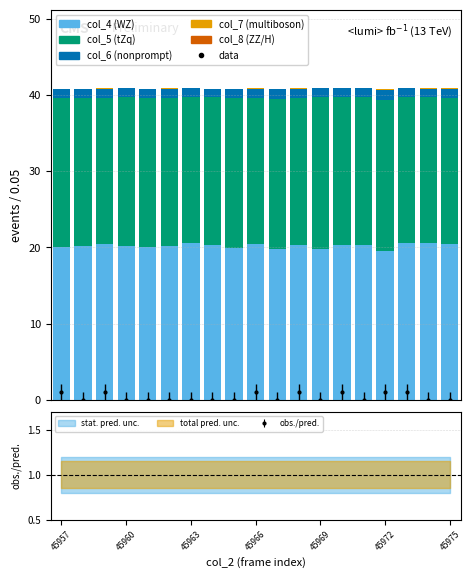

Is the value of col_5 (tZq) at 45975 greater than the value of col_6 (nonprompt) at 45969?

Yes